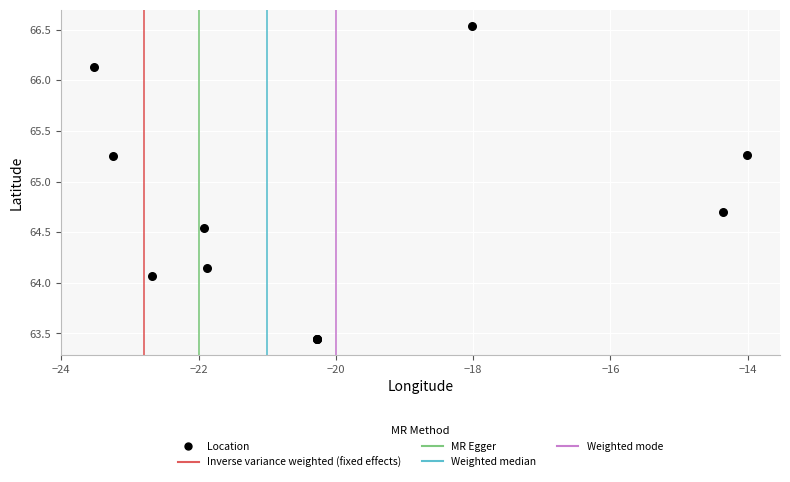

What Y value in the scatter plot is closest to 64?

64.1